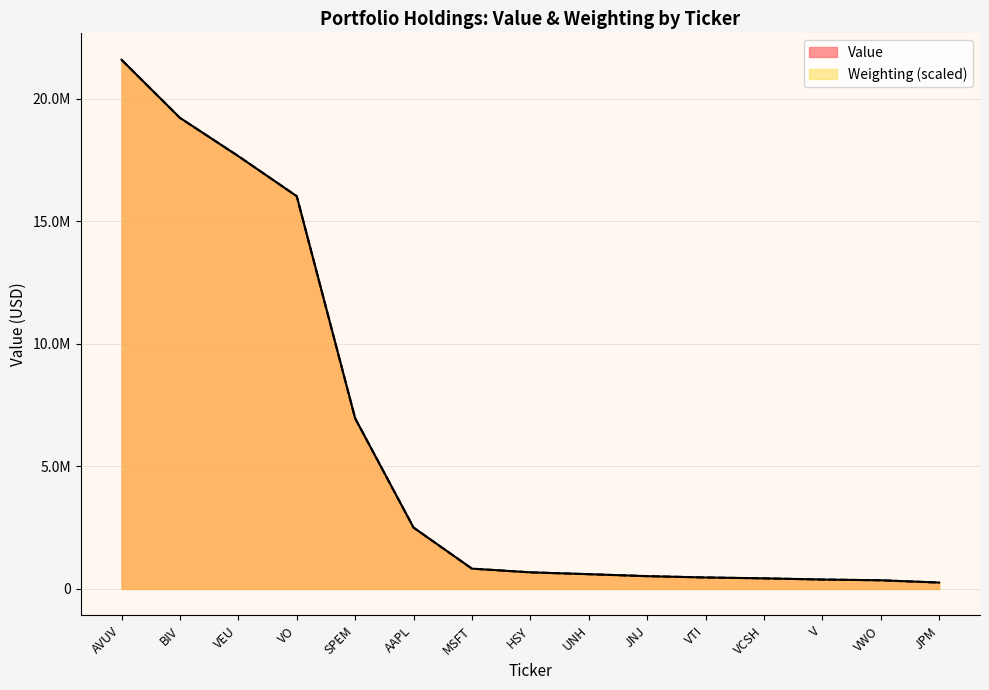

What is the greatest value displayed?

21597000.0